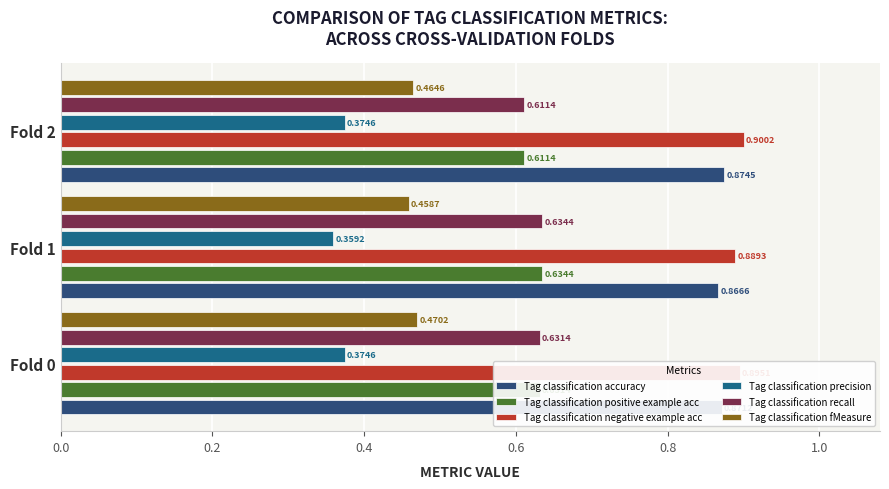

Count the Tag classification precision values in the range 0 to 1.

3